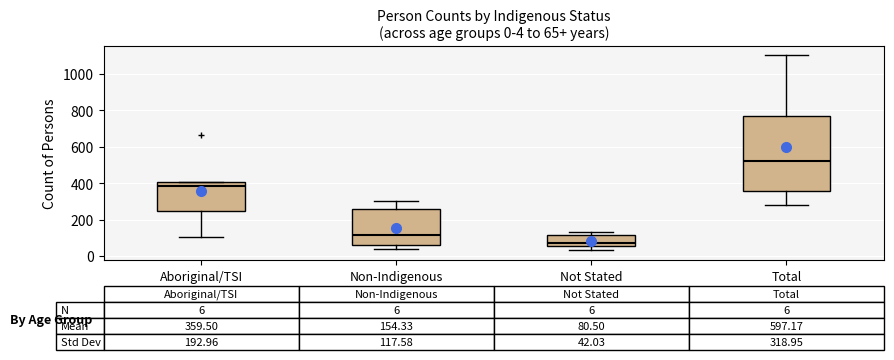

Which box has the lowest median line?

Not Stated